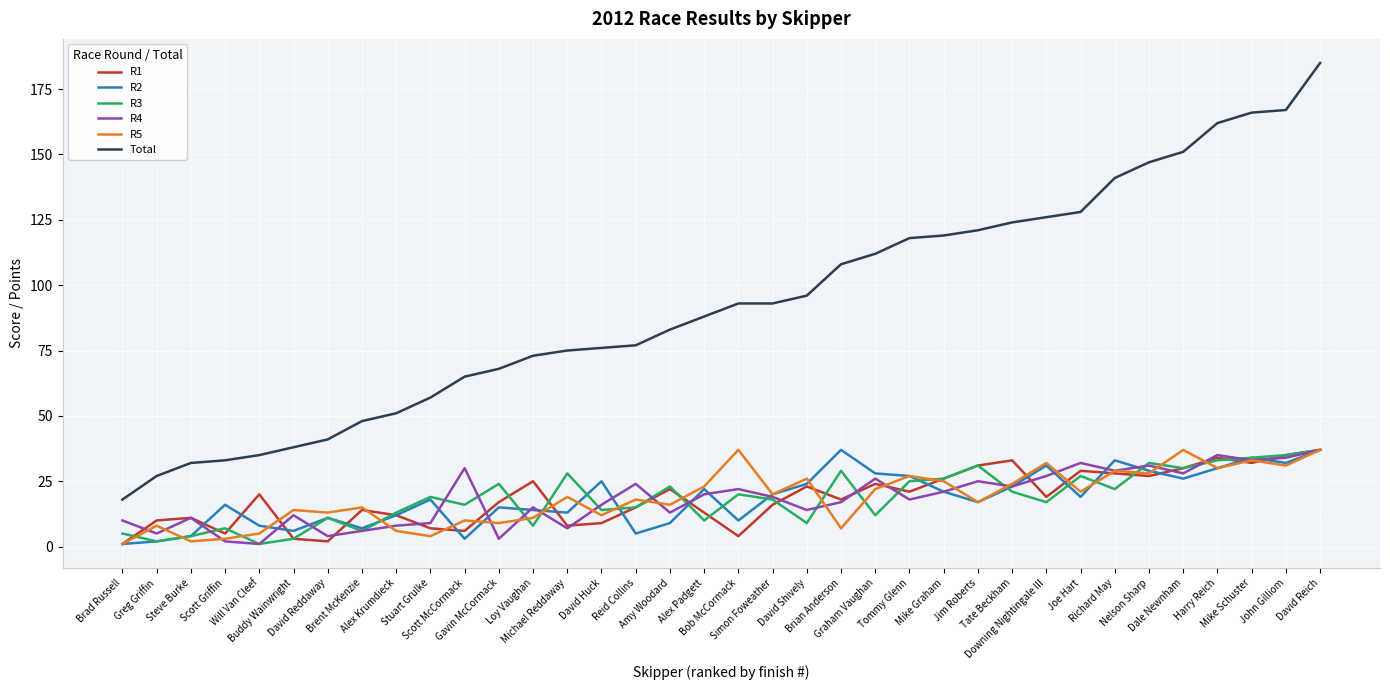

What is the difference between the maximum and minimum values in the R4 series?

36